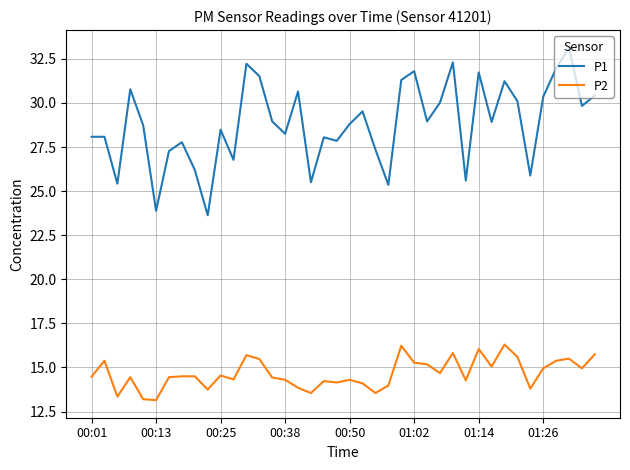

True or false: P2 and P1 cross at least once.

False